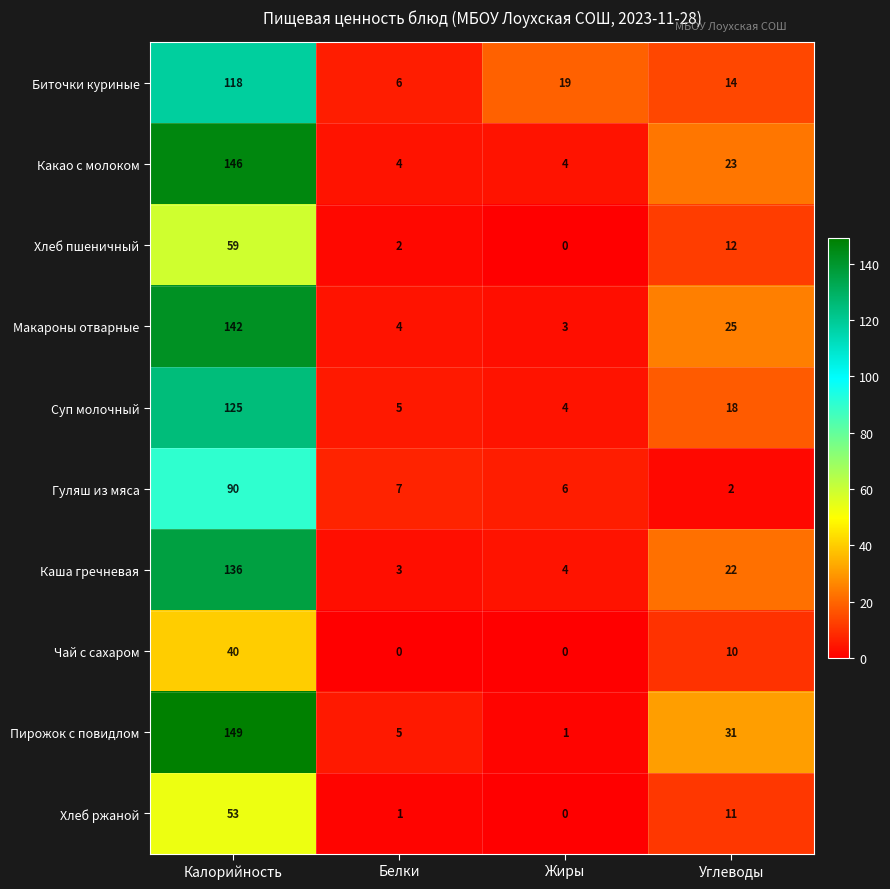

Rank the series by their maximum value, from lowest to highest.

Чай с сахаром, Хлеб ржаной, Хлеб пшеничный, Гуляш из мяса, Биточки куриные, Суп молочный, Каша гречневая, Макароны отварные, Какао с молоком, Пирожок с повидлом